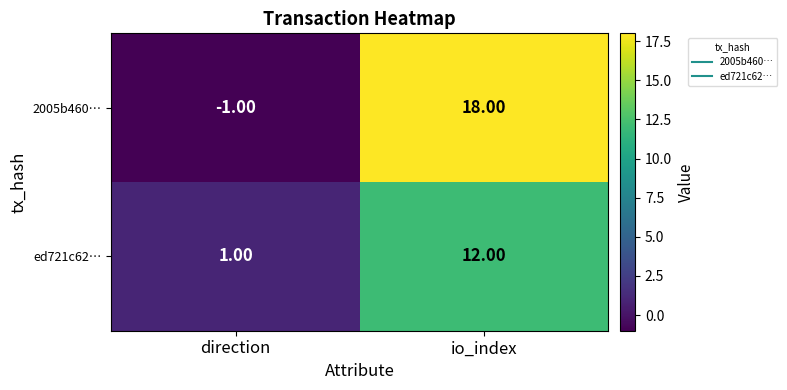

What is the difference between the maximum and minimum values in the 2005b460… series?

19